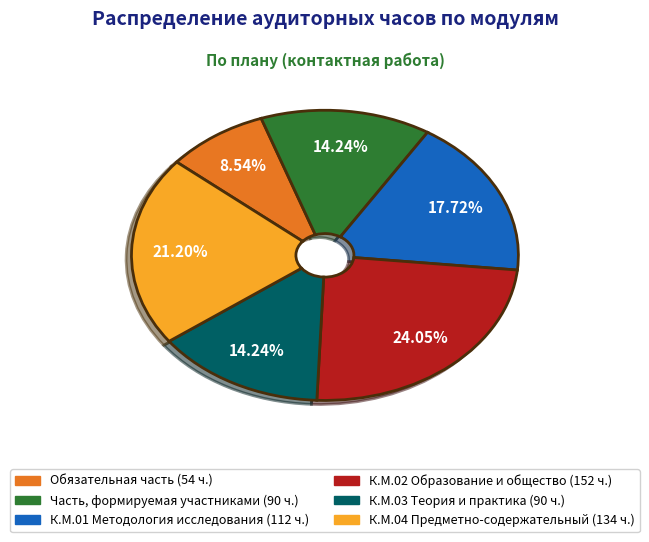

To the nearest percent, what is the difference between the К.М.03 Теория и практика and К.М.02 Образование и общество slice percentages?

10%